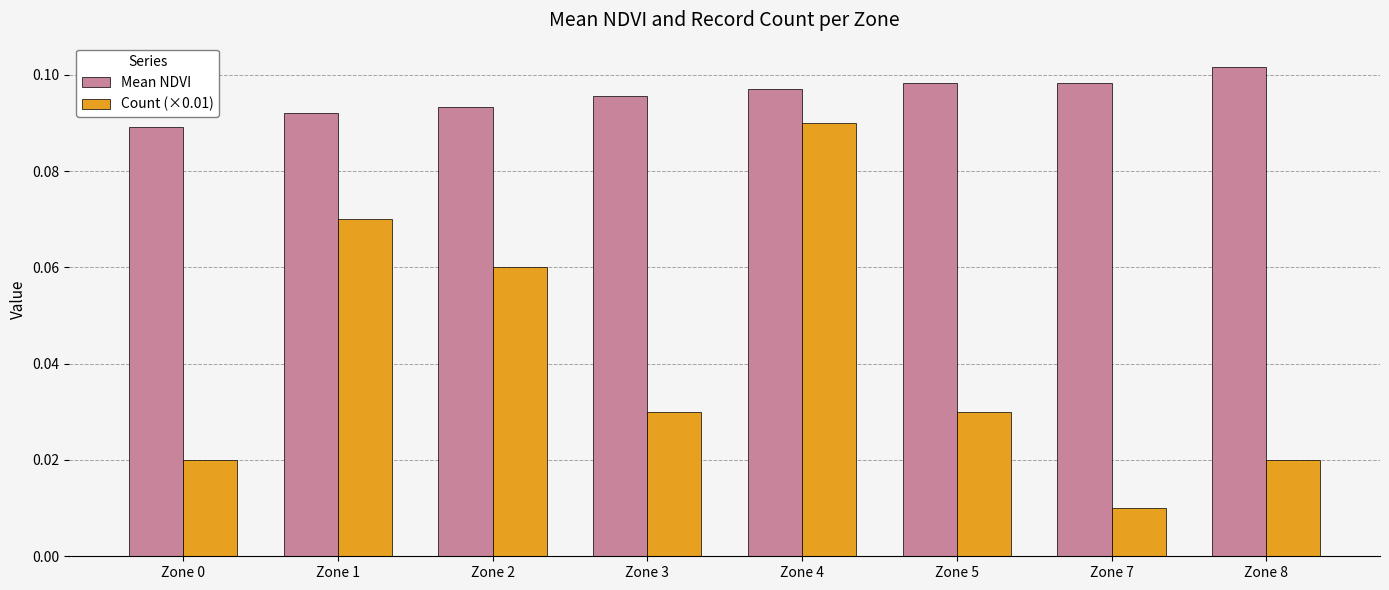

The value of Count (×0.01) at Zone 4 is 0.0. True or false?

False